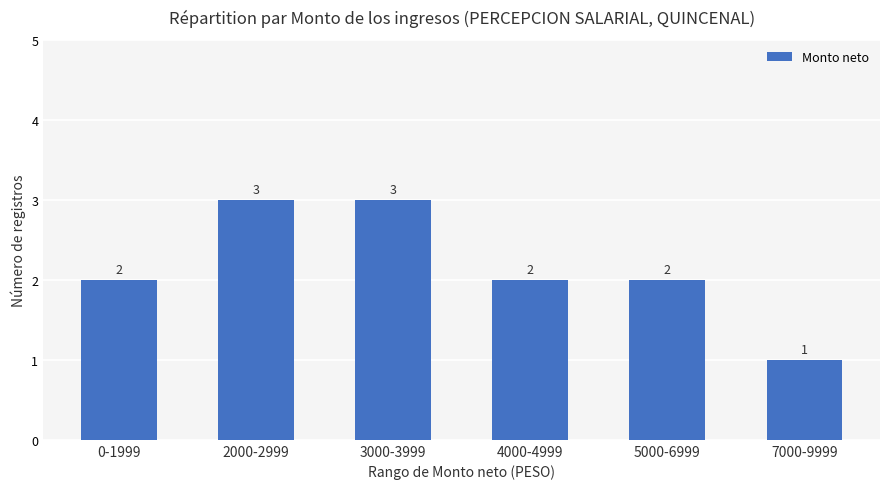

What is the value of the 3rd bar from the left?

3